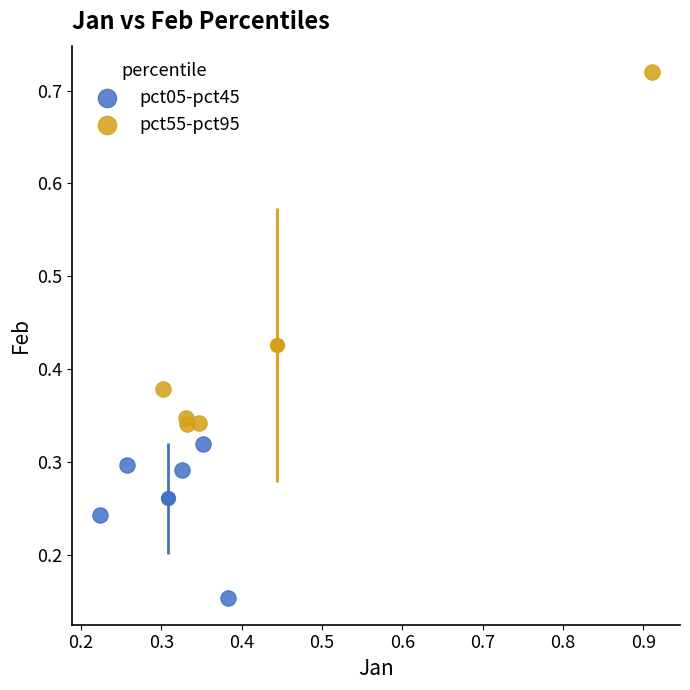

Which series contains the highest Y value?

pct55-pct95